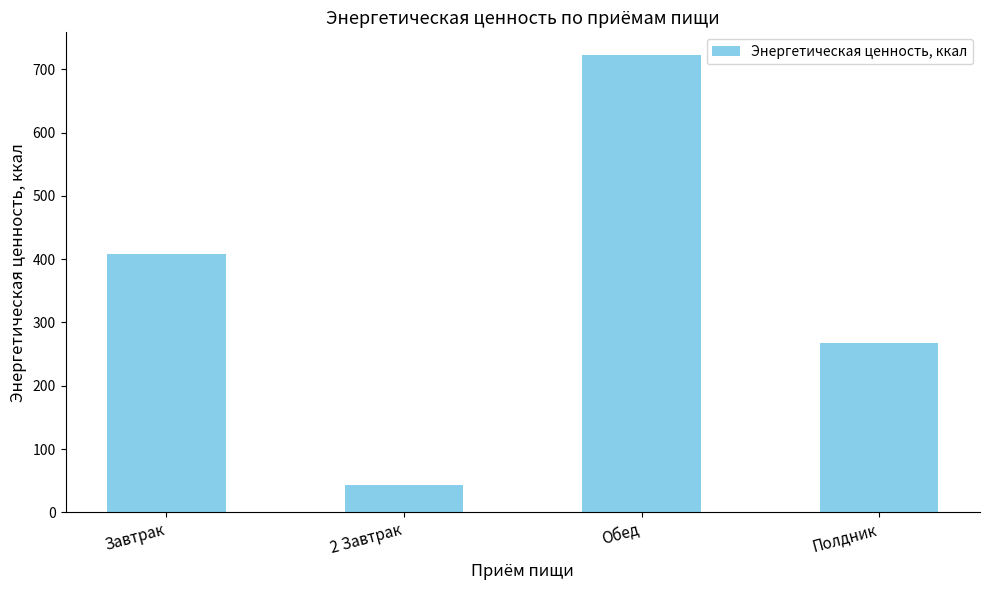

What is the smallest value displayed?

43.0